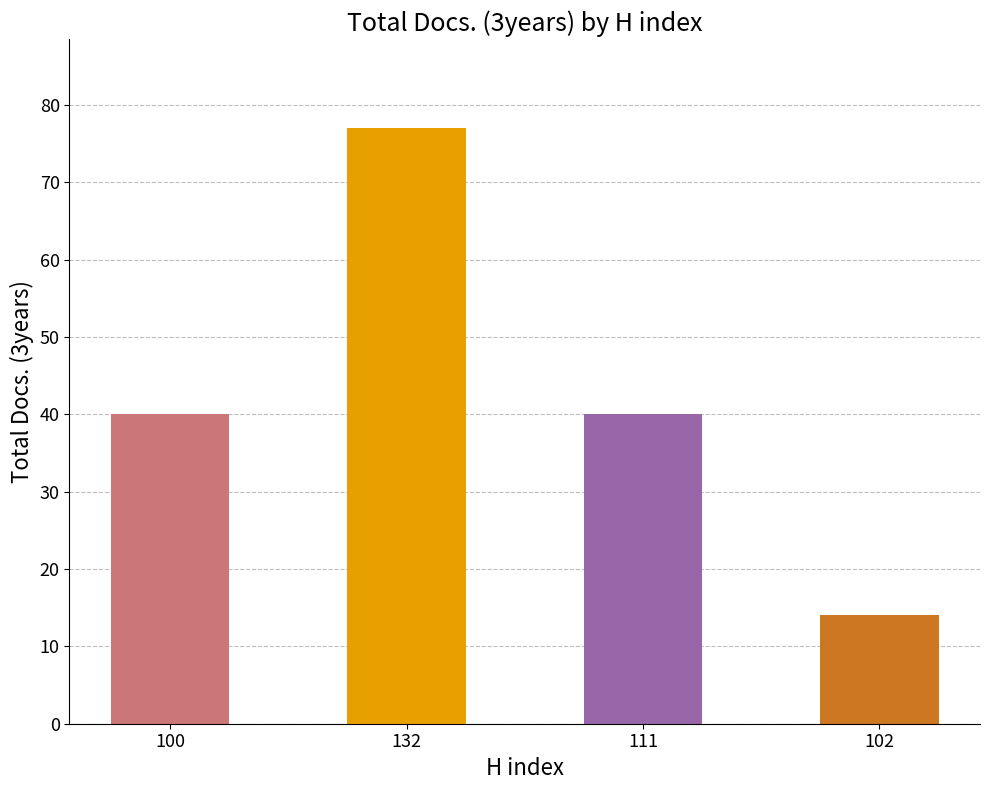

True or false: the data shows 53 at 100.

False